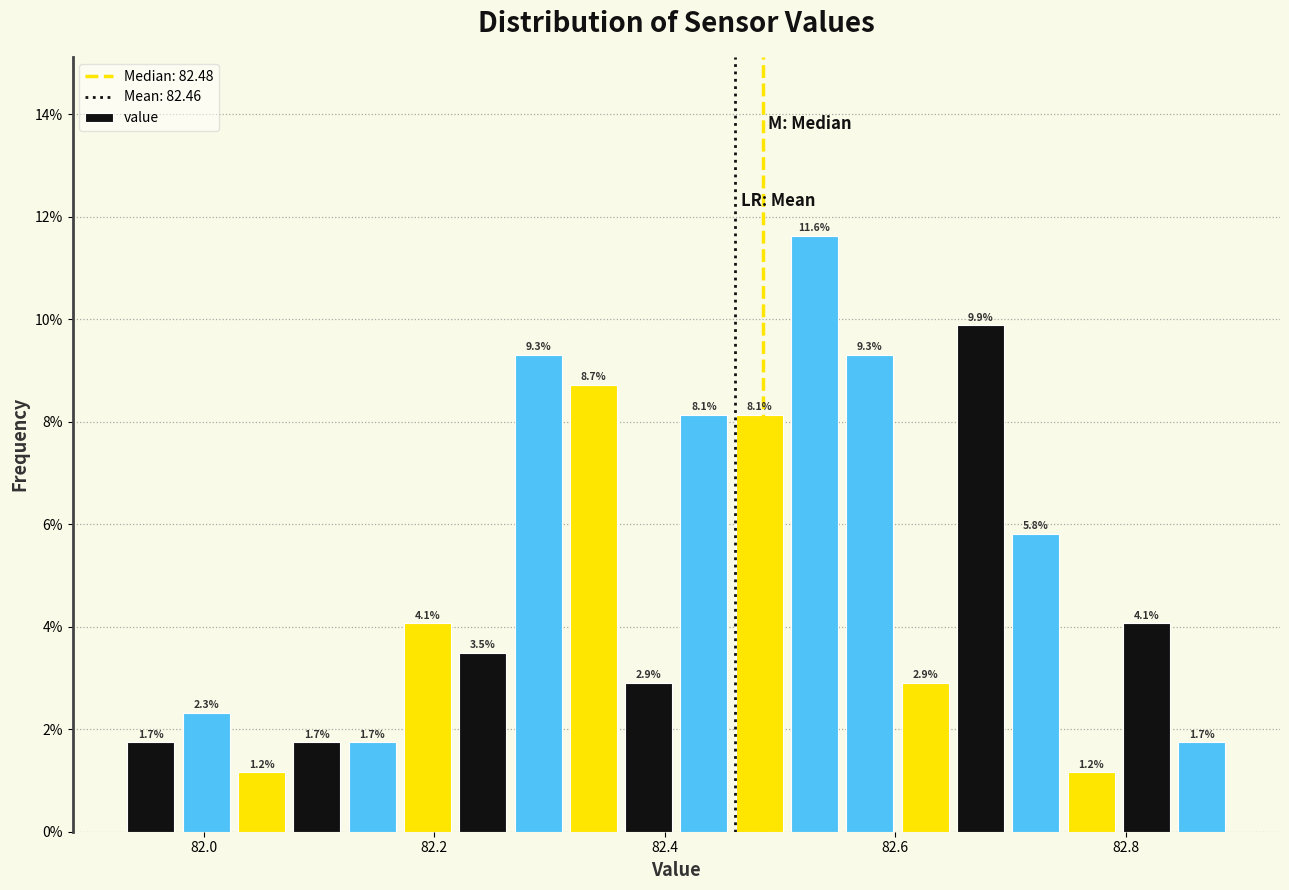

Around what value on the x-axis is the tallest bar? Give the approximate position of its centre, as read against the axis.

82.54